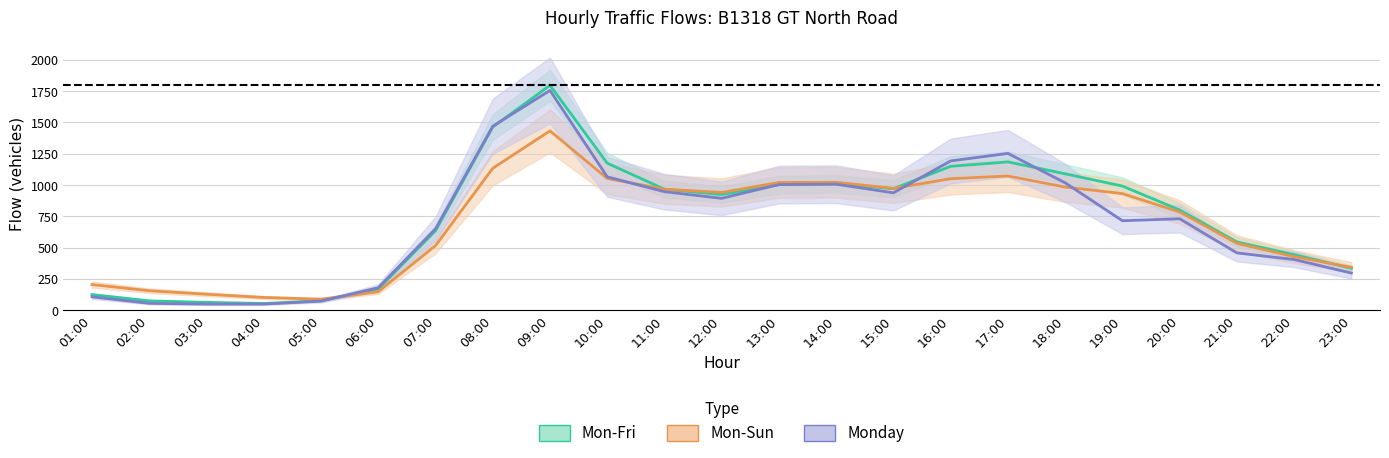

At which category does the chart reach its minimum across all series?

03:00